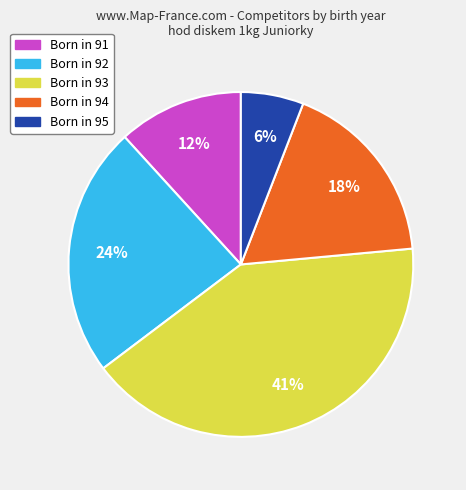

To the nearest percent, what is the difference between the largest and smallest slice percentages?

35%